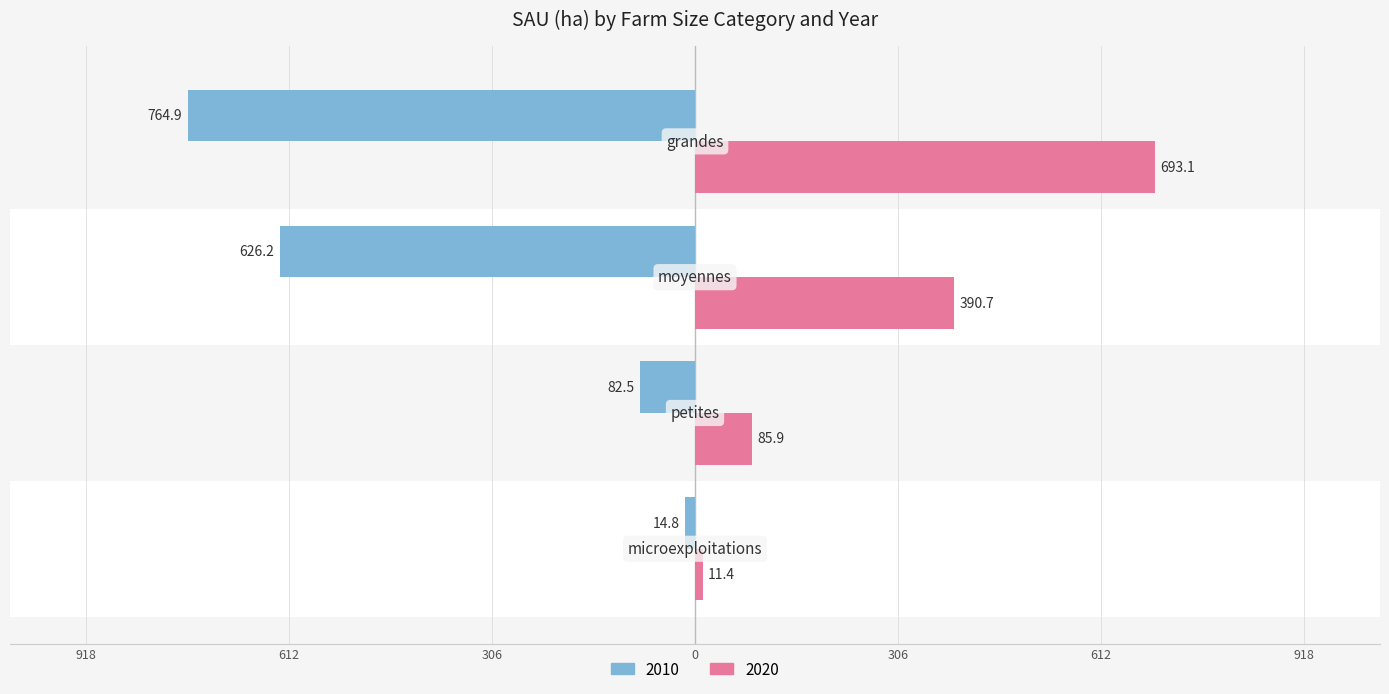

Which series has the widest spread of values?

2010